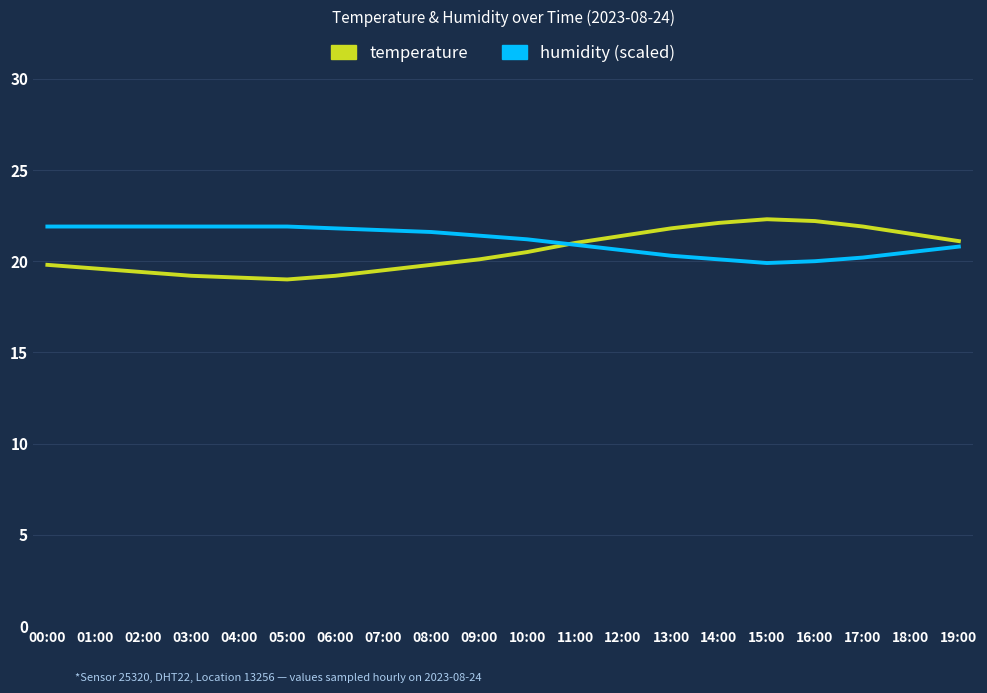

What is the total value across all series at 12:00?

42.0